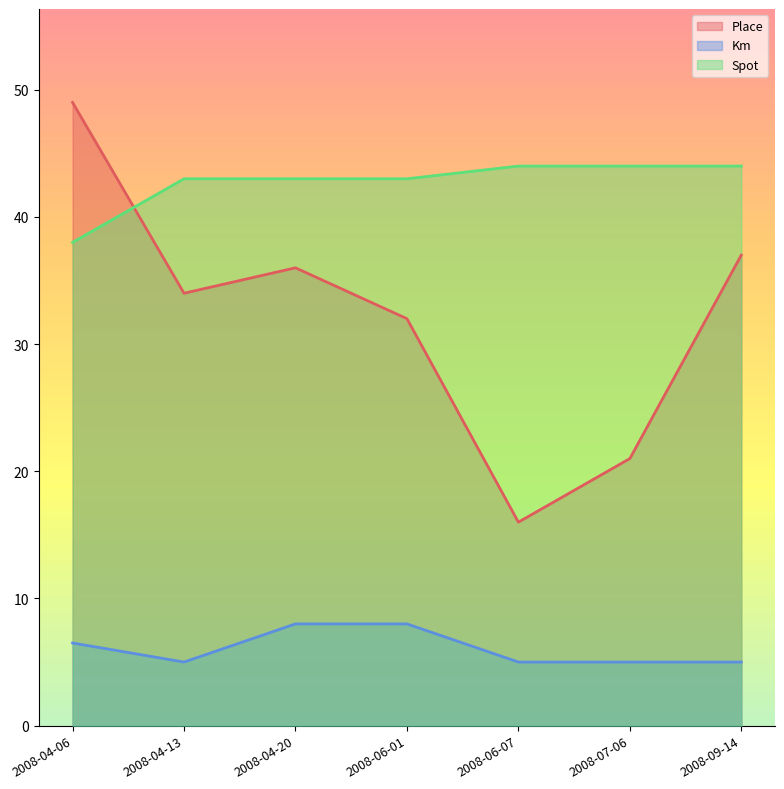

True or false: Place and Km cross at least once.

False